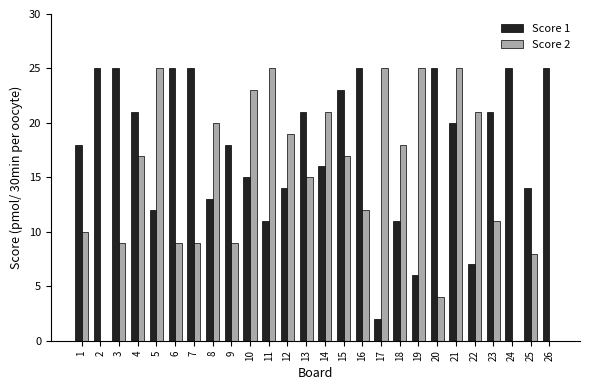

At which label is Score 2 closest to 12?

16